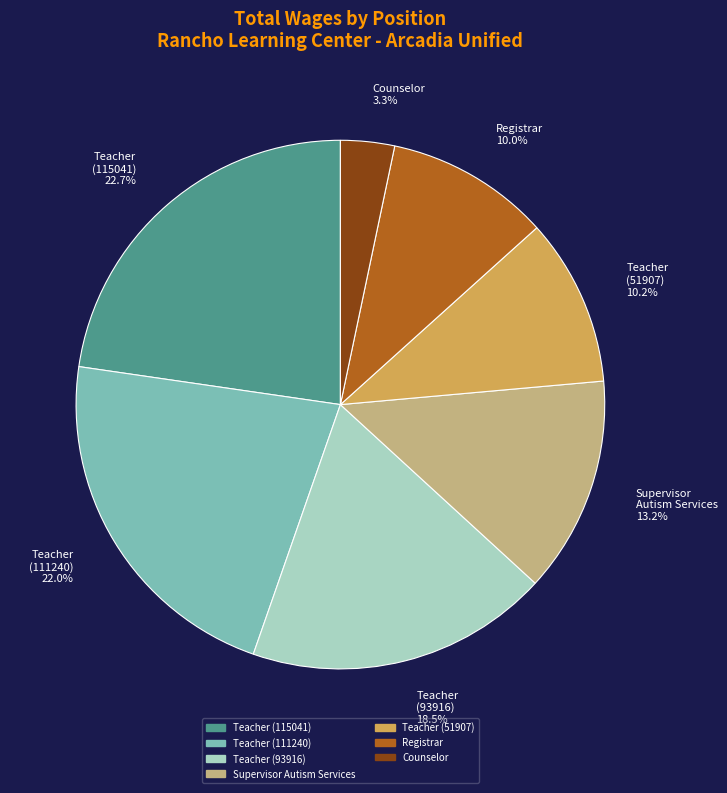

What portion of the pie excludes Teacher (93916) 18.5%?

81.5%